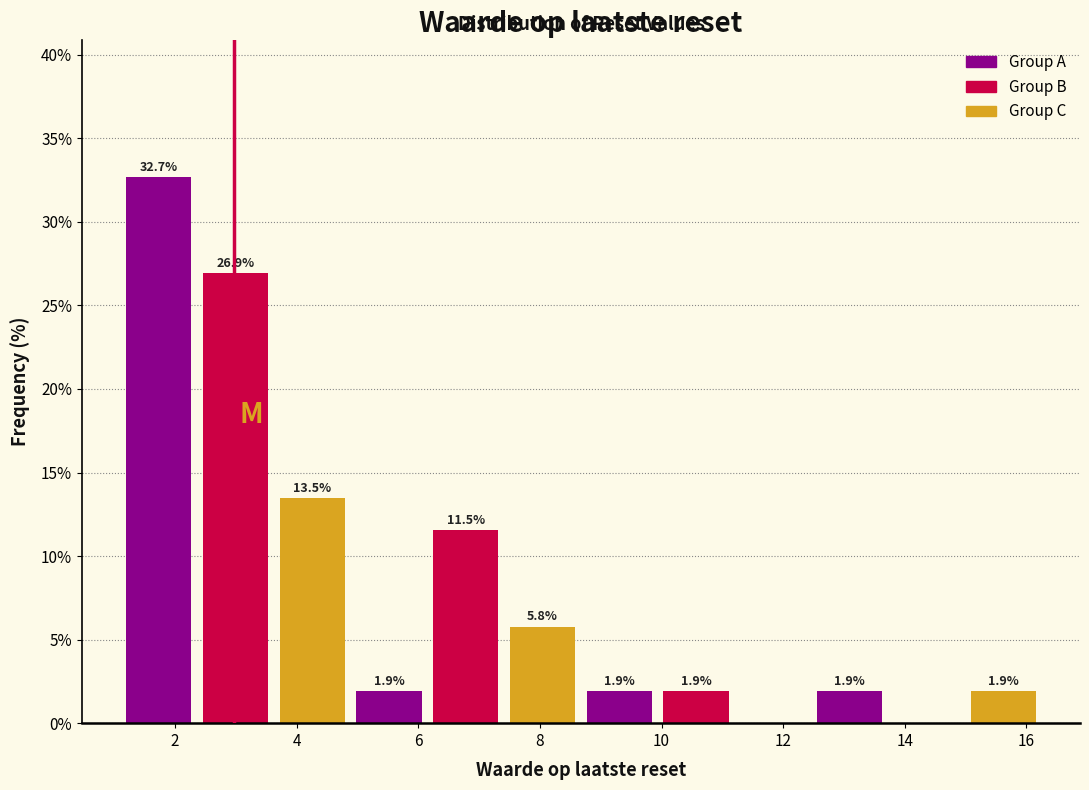

Which range on the x-axis has the tallest bar?

1.2 to 2.4